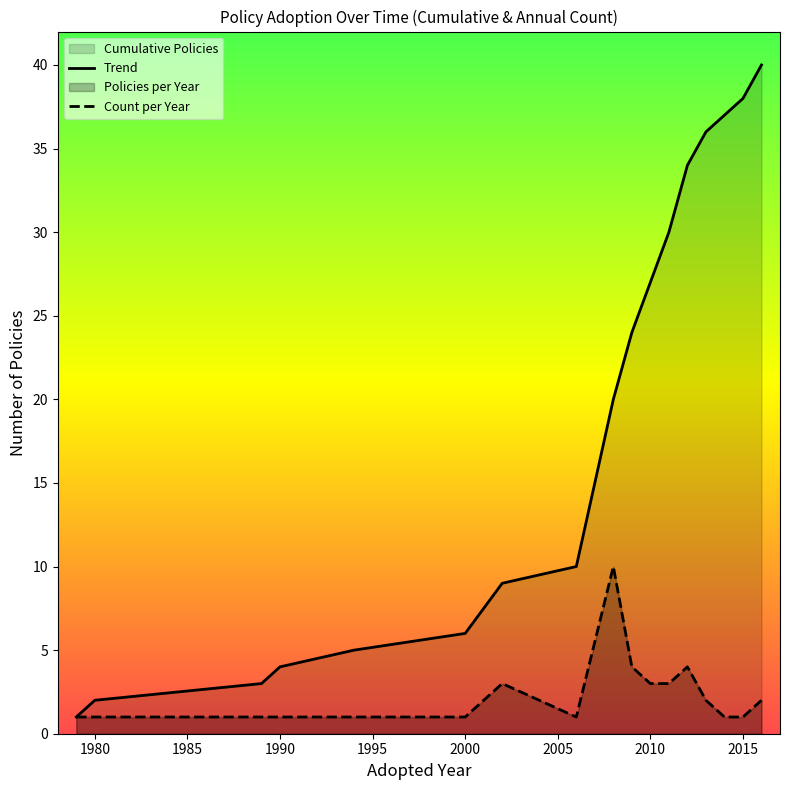

How many data points in Trend are less than 20?

8